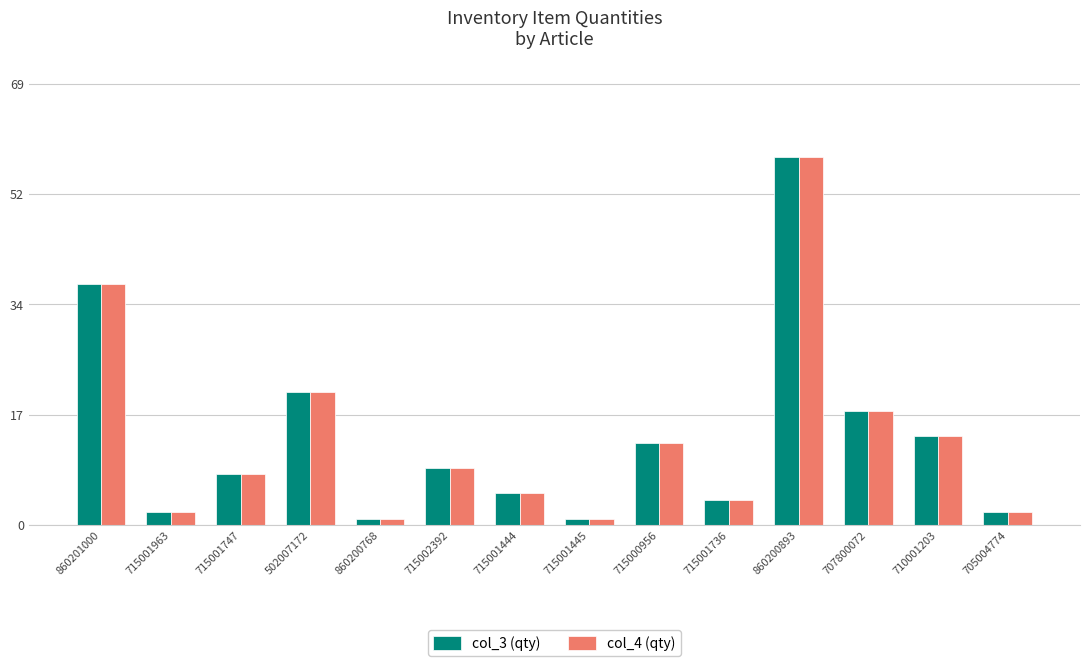

List the series in order of their peak value, lowest first.

col_3 (qty), col_4 (qty)